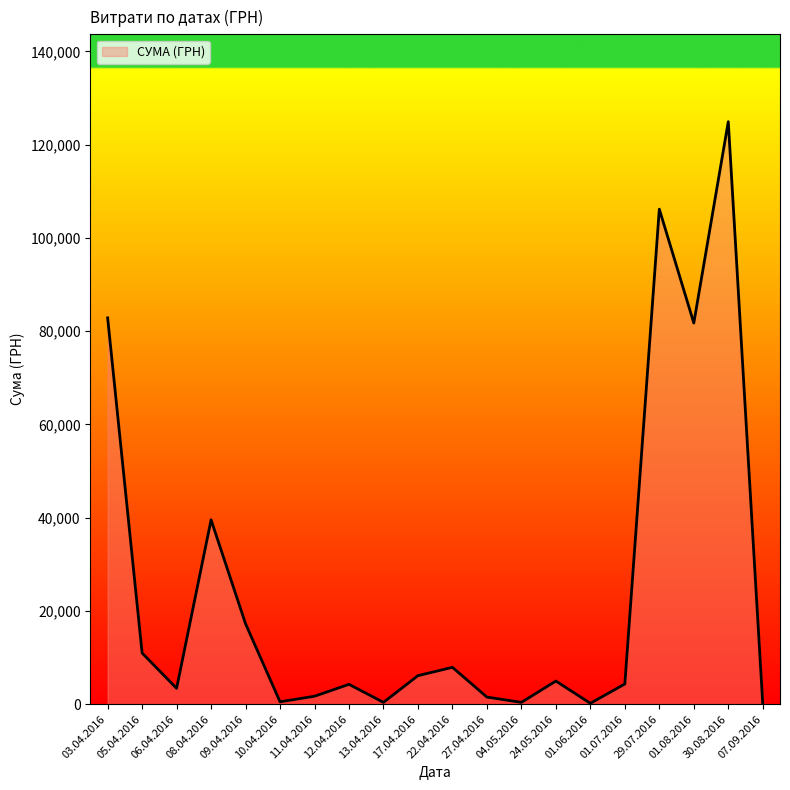

What is the change in value from 17.04.2016 to 30.08.2016?

+118795.8